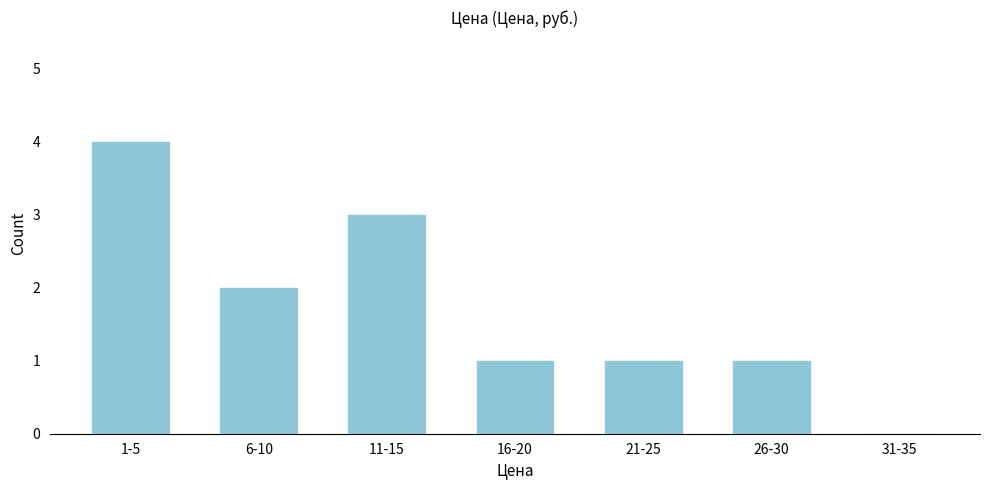

Reading left to right, what are all the values shown in this chart?

1-5=4	6-10=2	11-15=3	16-20=1	21-25=1	26-30=1	31-35=0